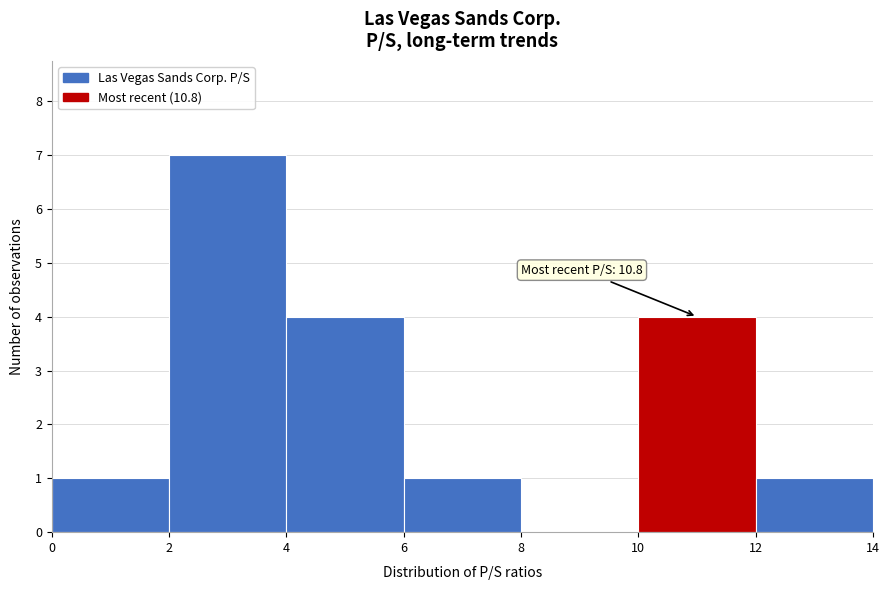

Over which range of the x-axis is the bar tallest?

2 to 4